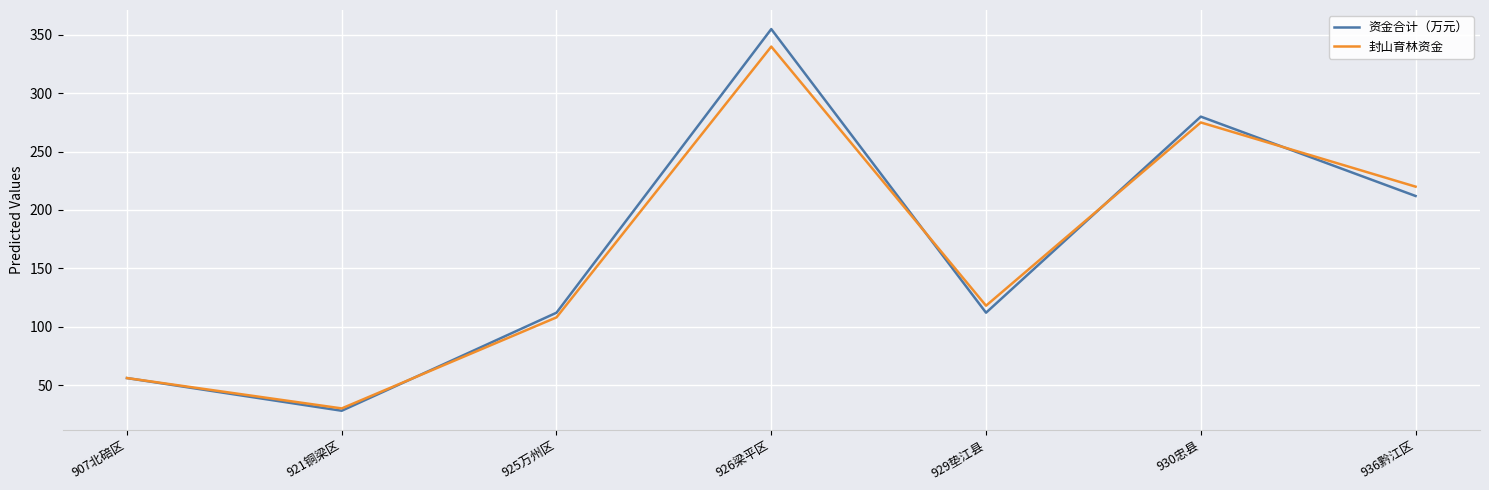

Between 925万州区 and 936黔江区, which series saw the biggest shift?

封山育林资金